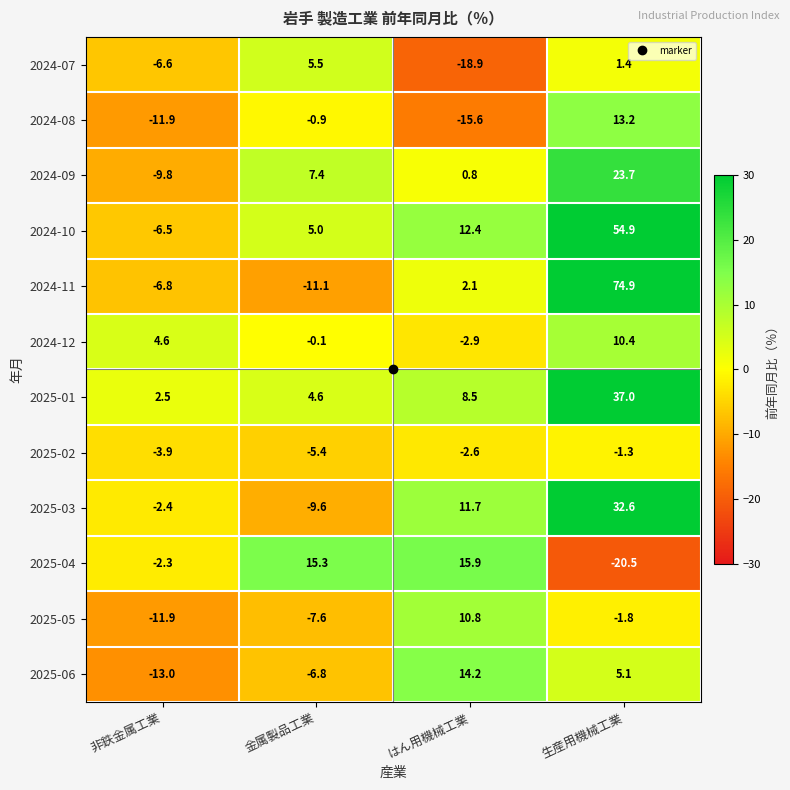

Which series has the largest range (max minus min)?

2024-11